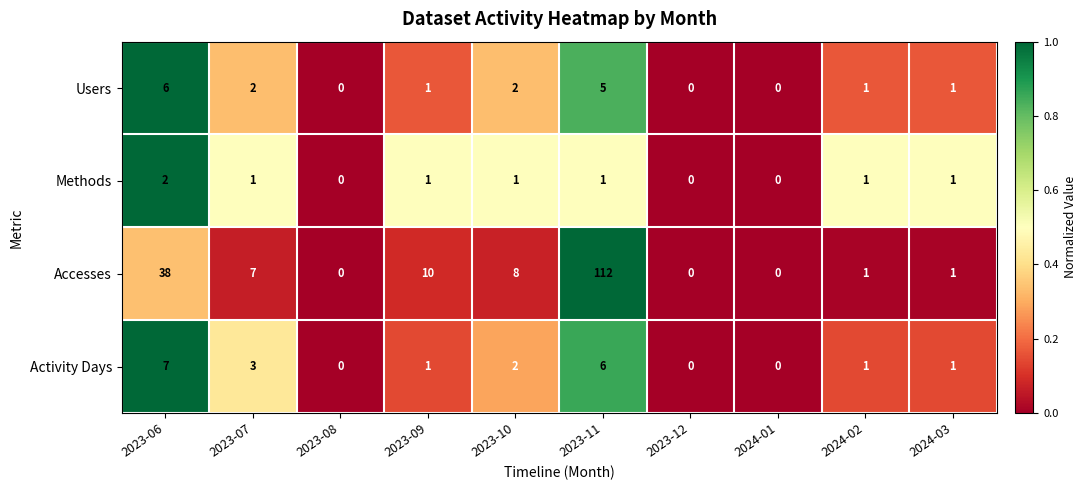

List the series in order of their peak value, lowest first.

Methods, Users, Activity Days, Accesses